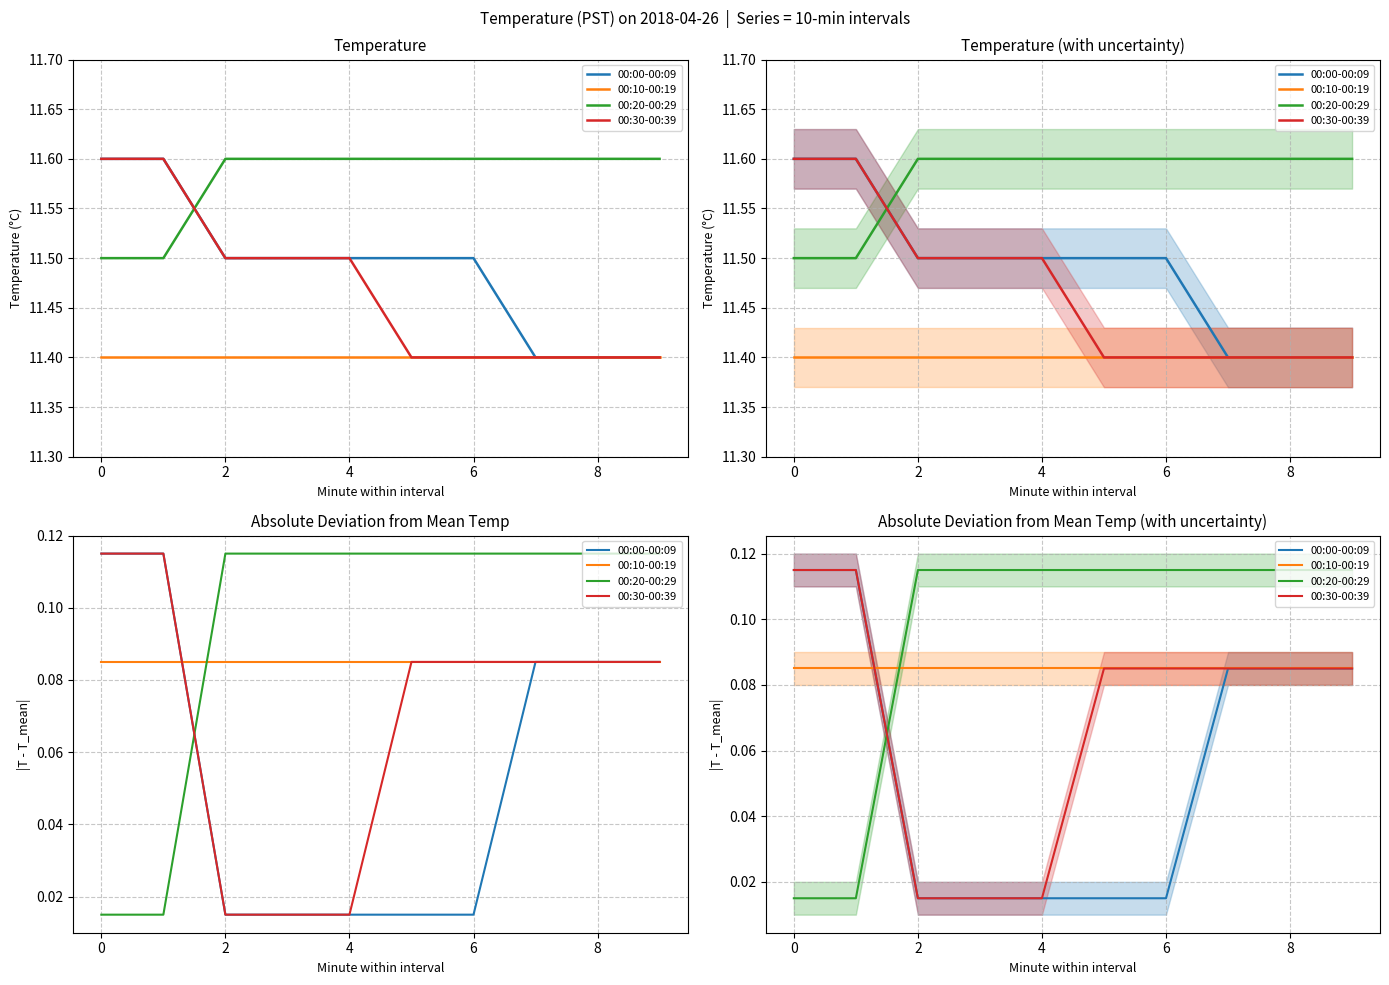

How many distinct data groups are displayed?

4